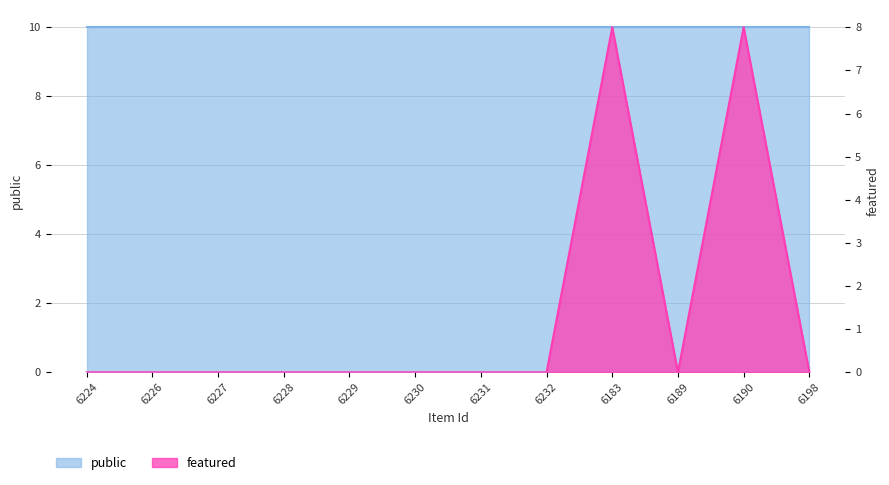

Reading left to right, what are all the values shown in this chart?

6224=0	6226=0	6227=0	6228=0	6229=0	6230=0	6231=0	6232=0	6183=8	6189=0	6190=8	6198=0